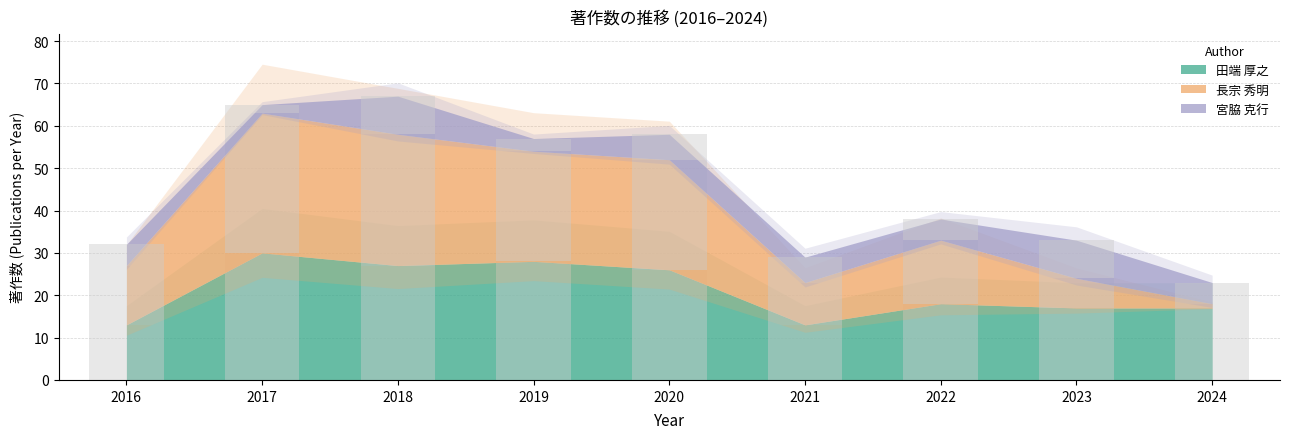

Is it true that 長宗 秀明 equals 26 at 2020?

True